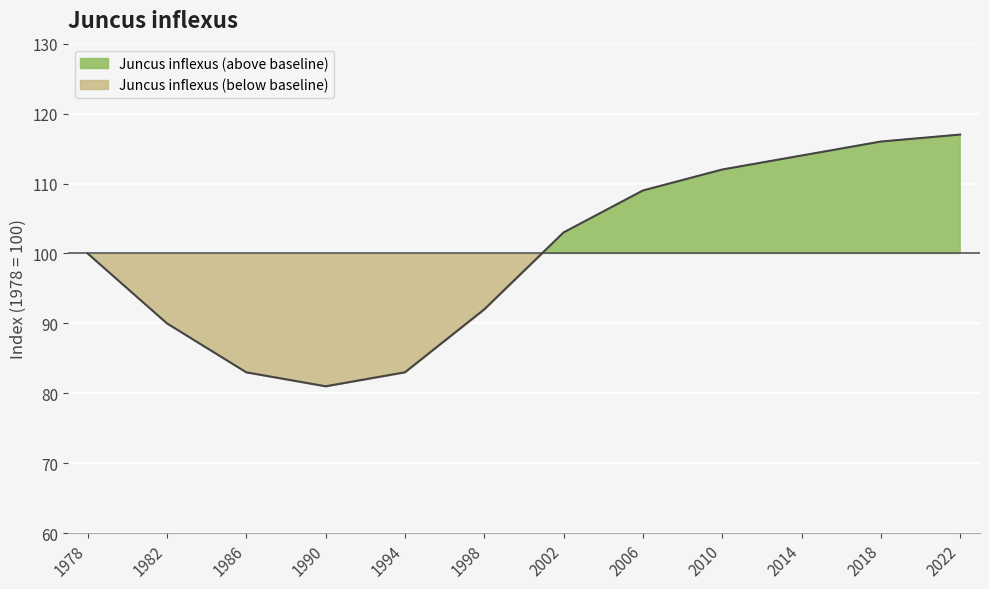

What is the sum of all values?

1200